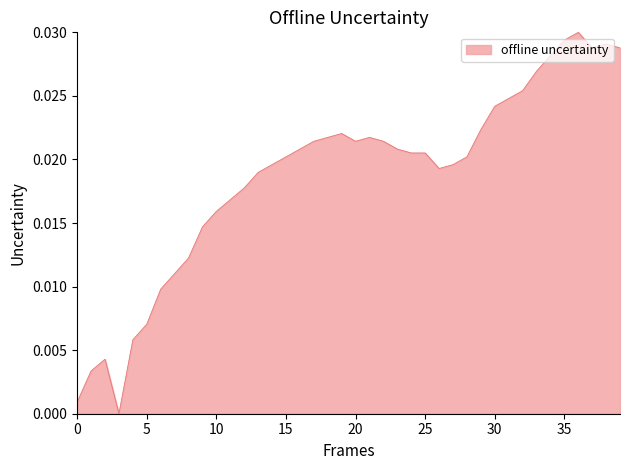

Count the number of values greater than 0.

39